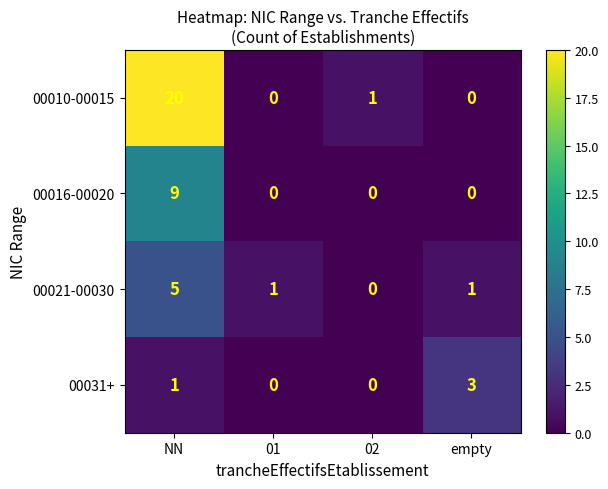

Rank the series at NN from lowest to highest value.

00031+, 00021-00030, 00016-00020, 00010-00015